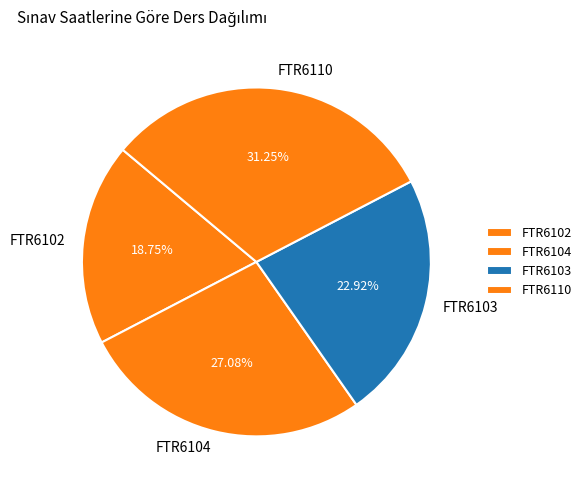

What percentage is the FTR6103 slice, to the nearest percent?

23%